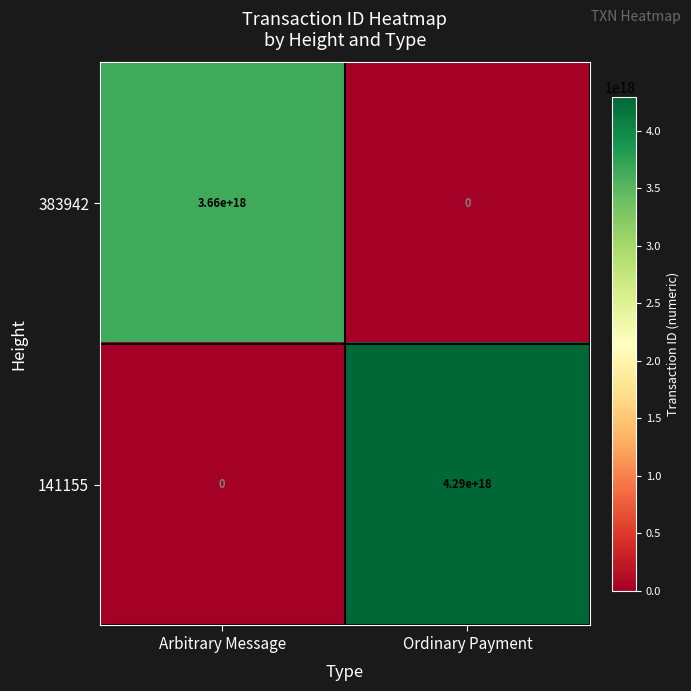

At which category is the sum across all series the highest?

Ordinary Payment